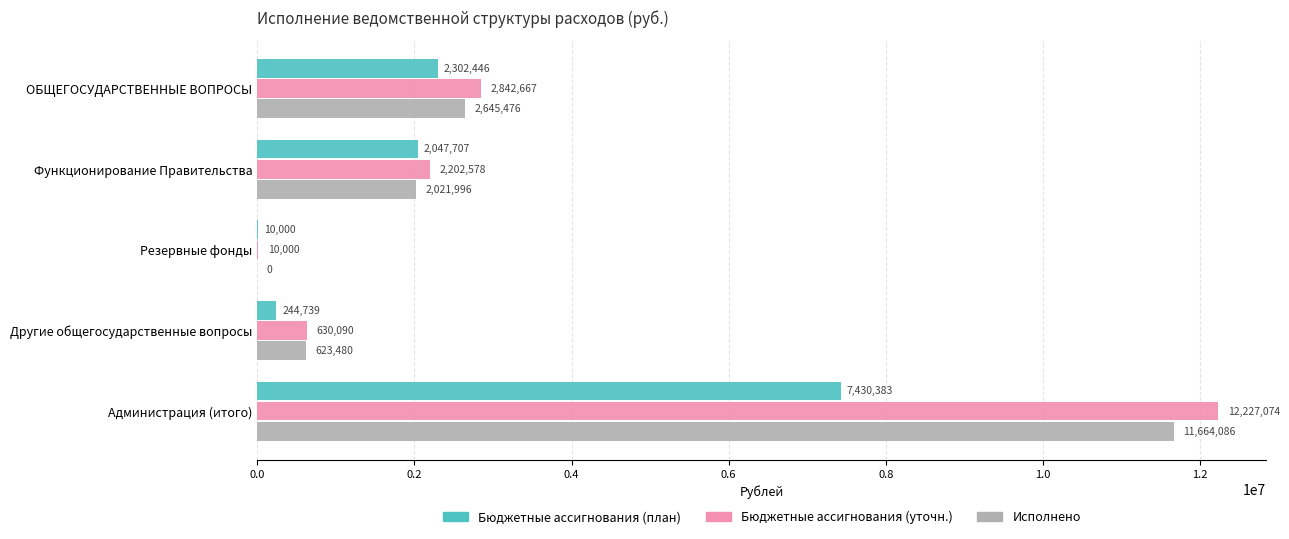

At which category is the sum across all series the highest?

Администрация (итого)